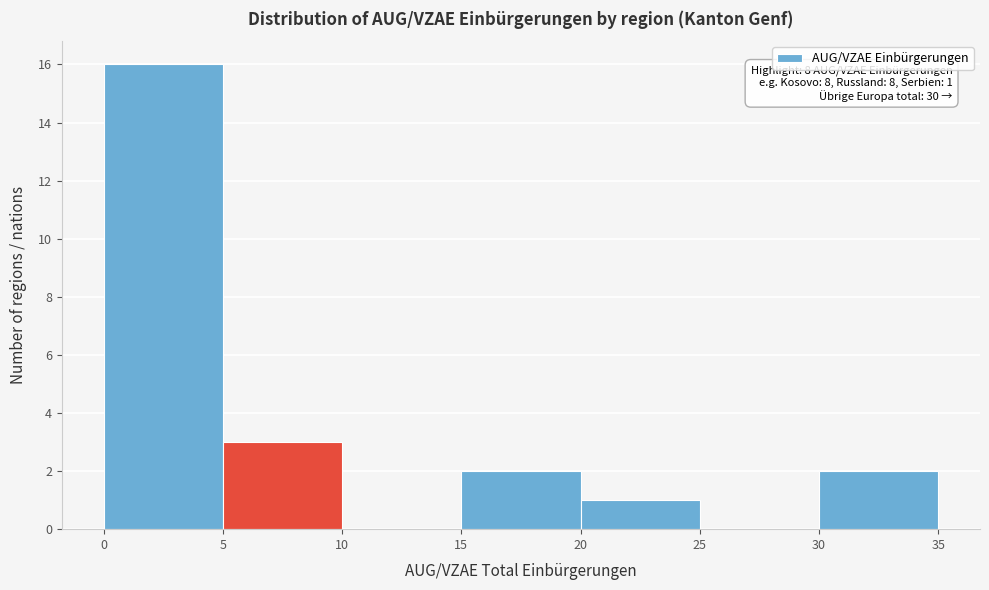

Which range on the x-axis has the tallest bar?

0 to 5